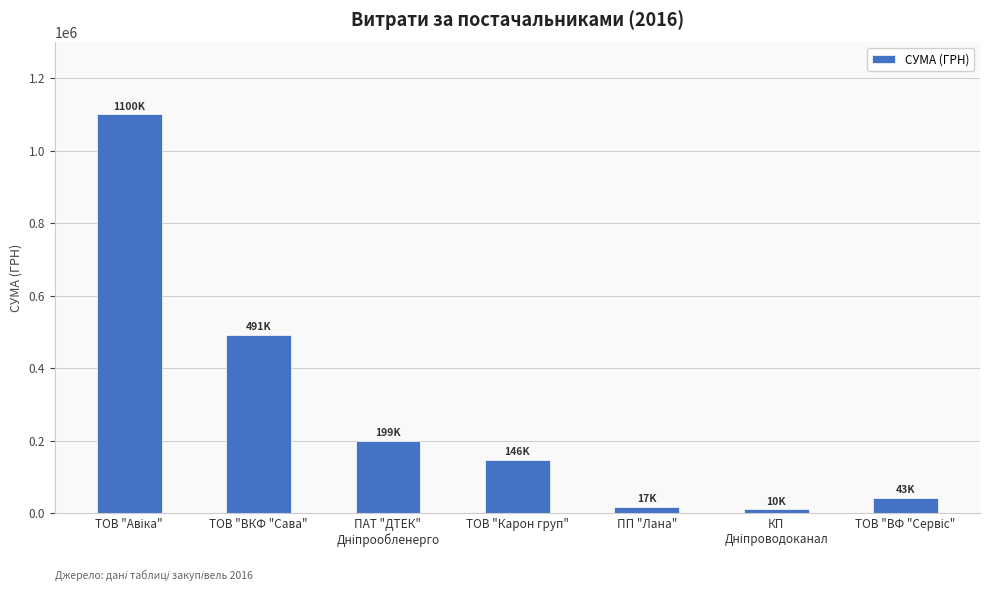

What is the average value?

286630.4